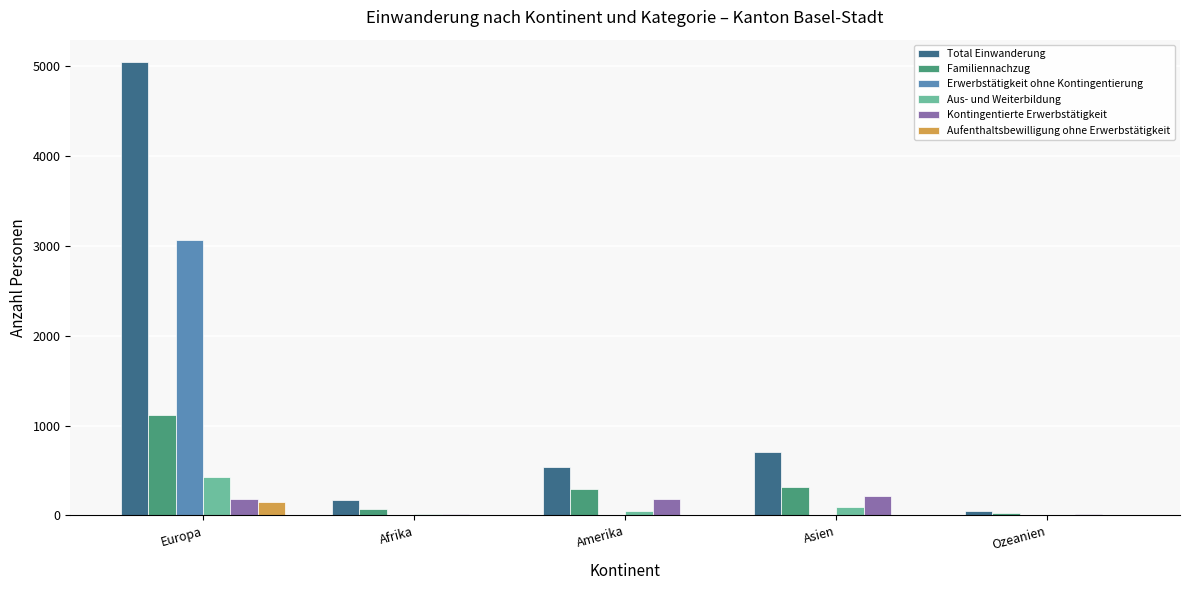

What is the approximate value of Total Einwanderung at Europa?

5037